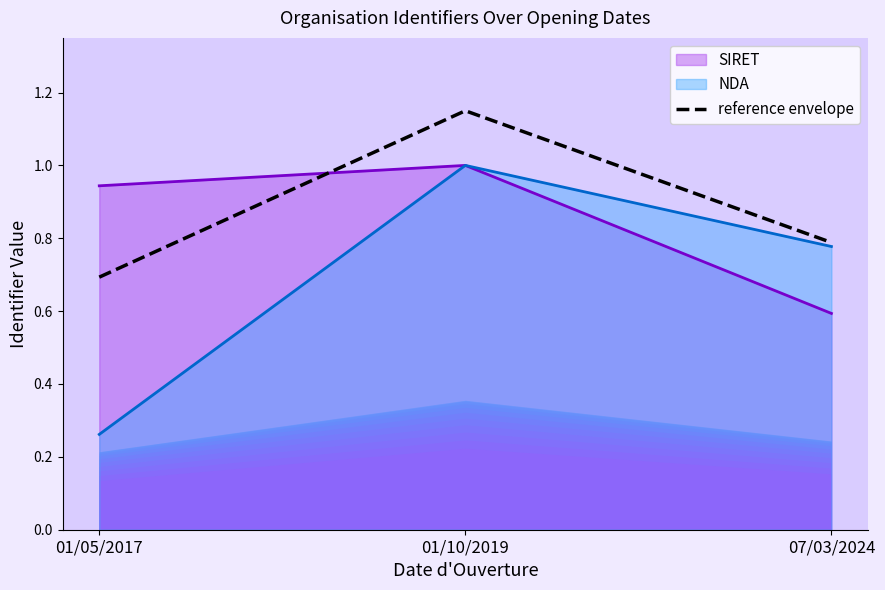

List the labels in order of value, largest first.

01/10/2019, 07/03/2024, 01/05/2017